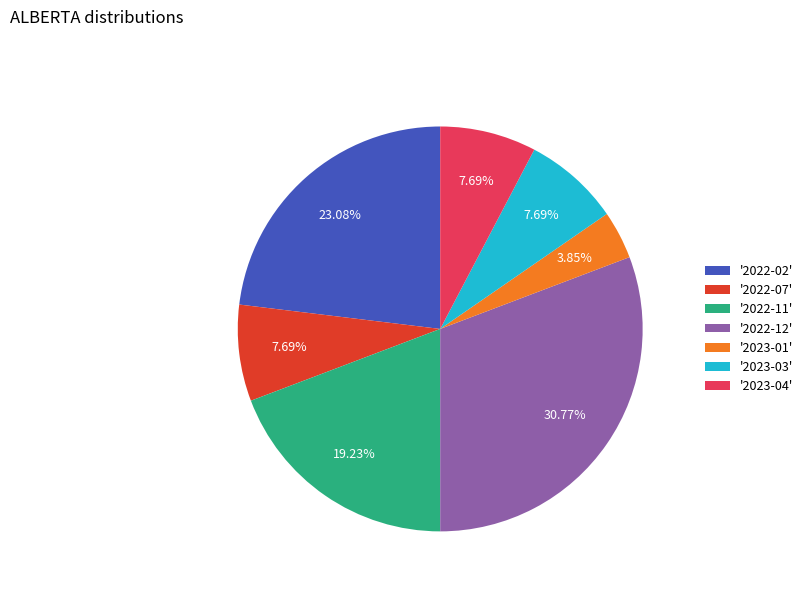

Which slice is the largest?

'2022-12'